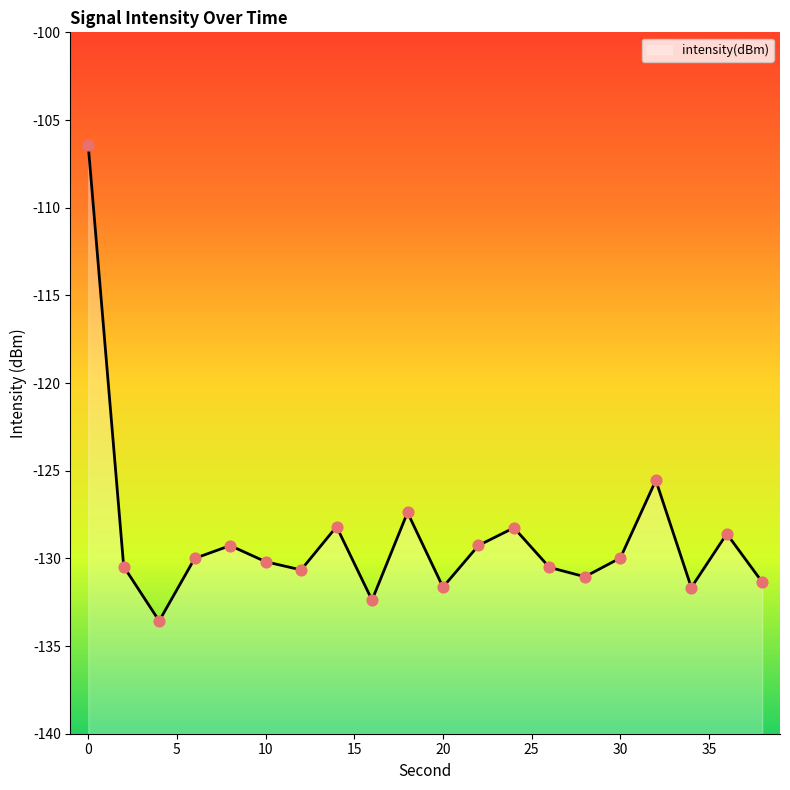

Which has a higher value, 22 or 8?

22